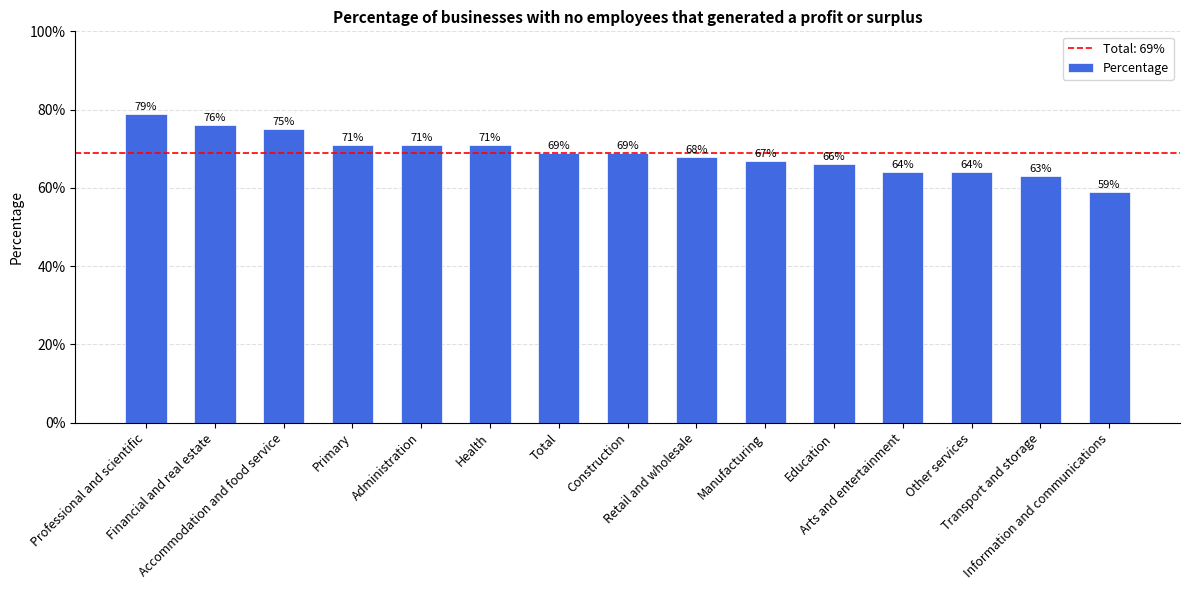

Does the chart contain any negative values?

No